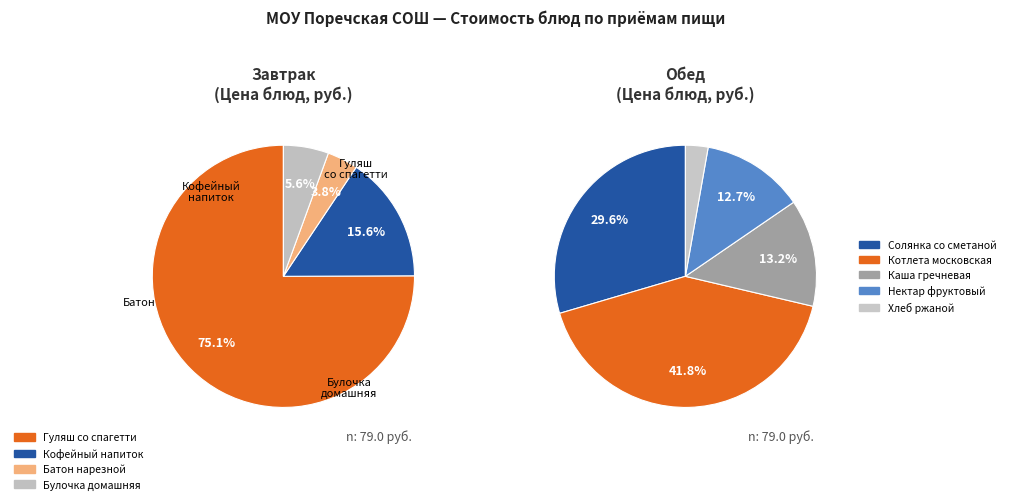

Does Нектар фруктовый account for over 50% of the chart?

No